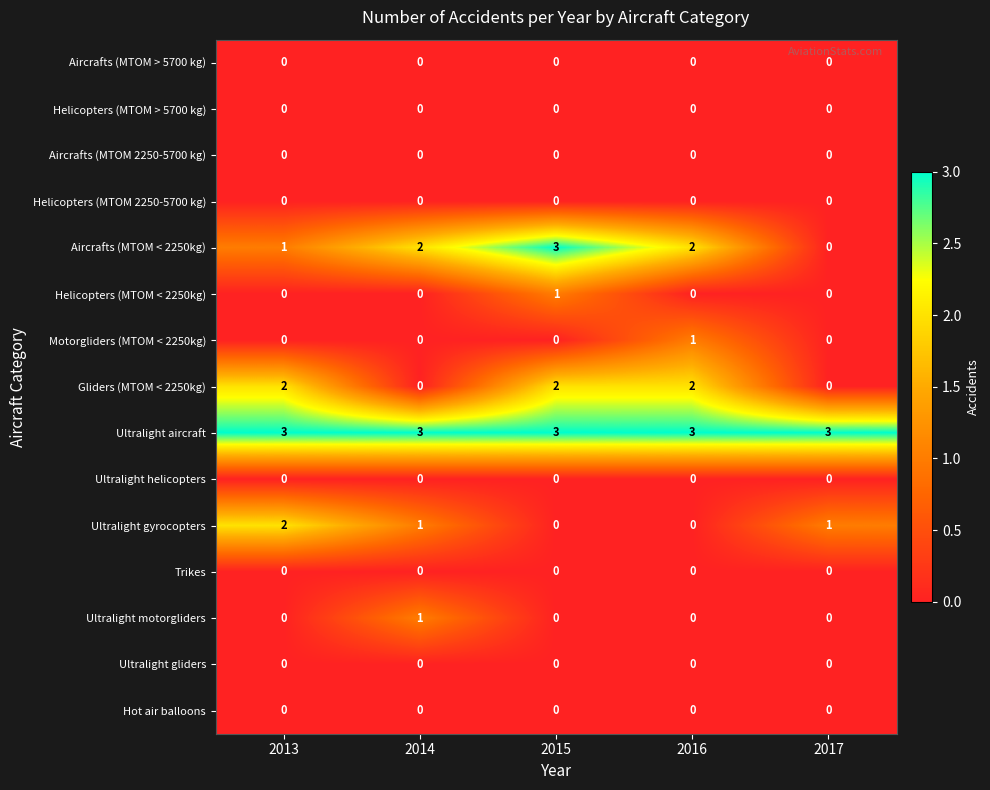

True or false: Ultralight gliders has a value of 0 at 2013.

True